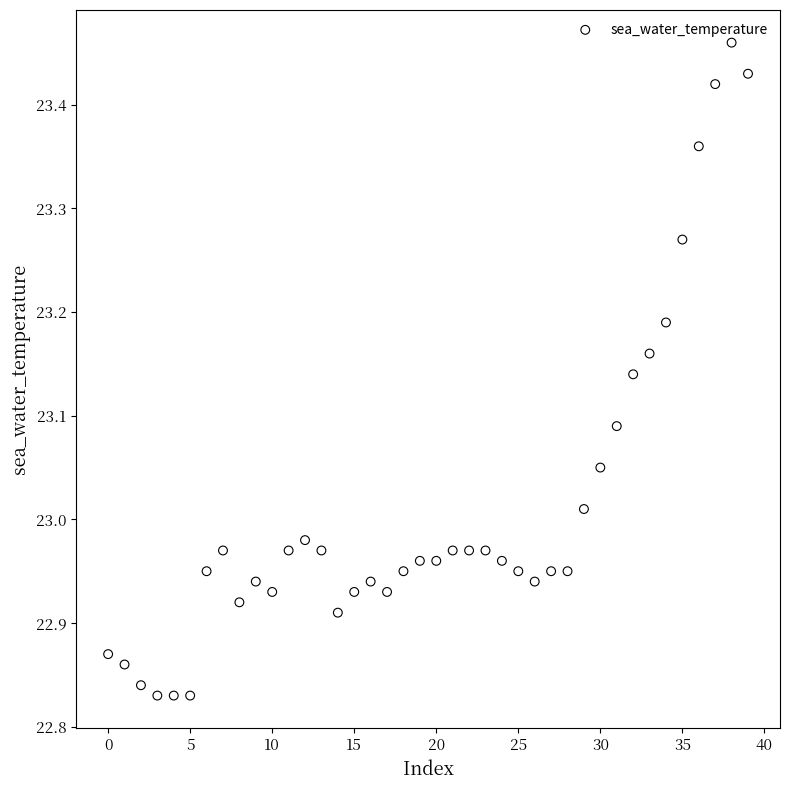

What is the range of Y values (max minus min)?

0.6